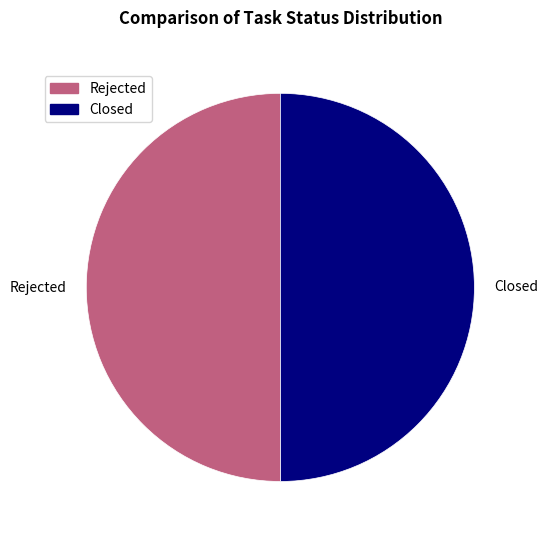

True or false: Rejected accounts for 42% of the total.

False